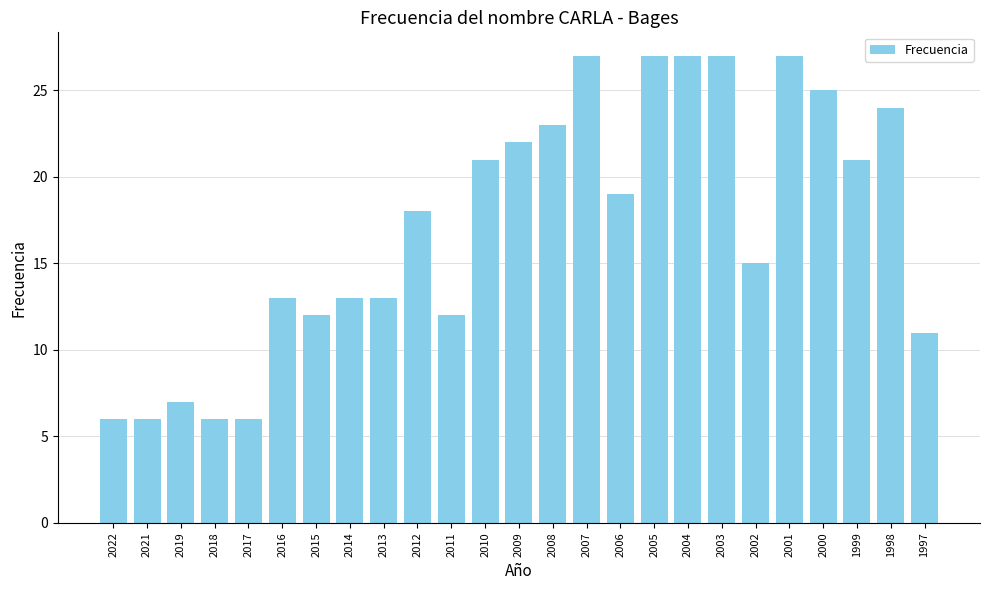

Reading left to right, what are all the values shown in this chart?

2022=6	2021=6	2019=7	2018=6	2017=6	2016=13	2015=12	2014=13	2013=13	2012=18	2011=12	2010=21	2009=22	2008=23	2007=27	2006=19	2005=27	2004=27	2003=27	2002=15	2001=27	2000=25	1999=21	1998=24	1997=11